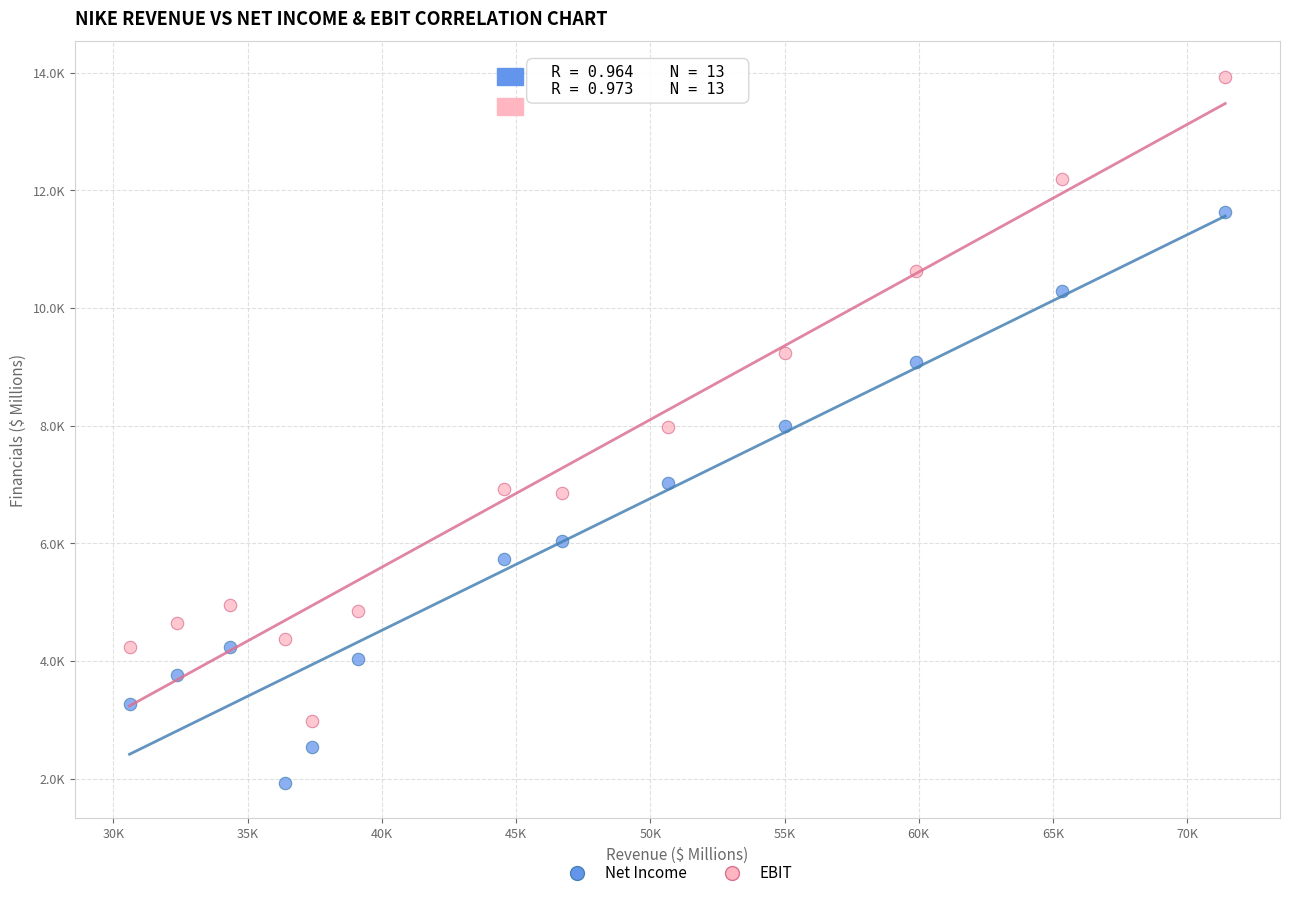

Which series contains the lowest Y value?

Net Income